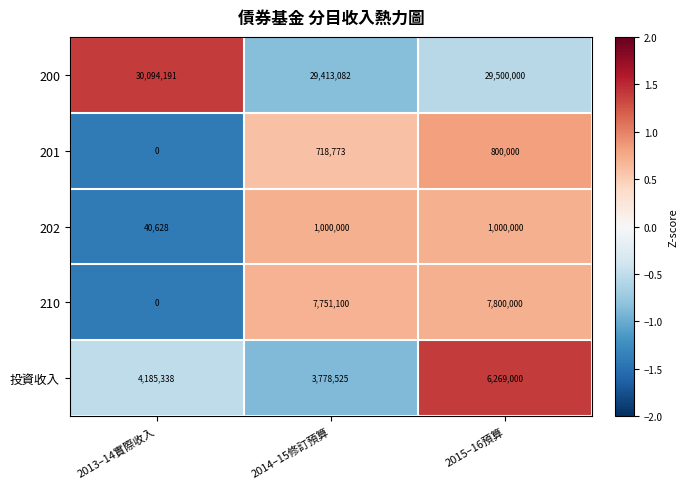

What is the minimum value shown in the chart?

0